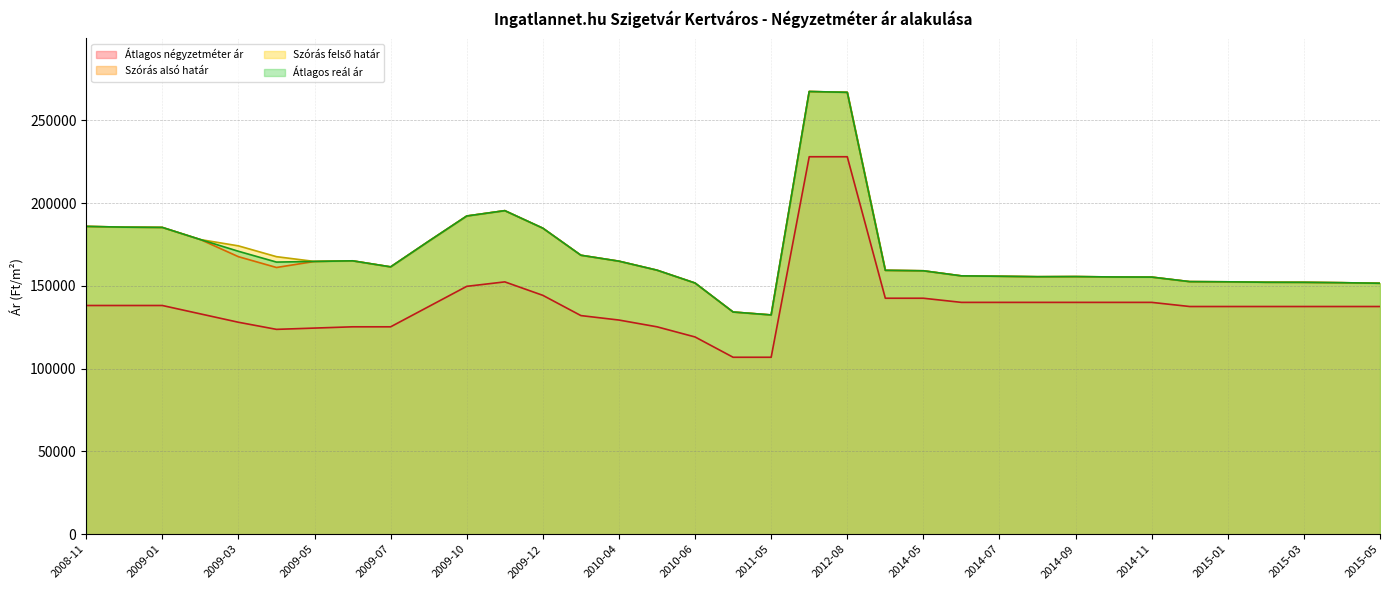

At which category does Szórás felső határ reach its first local valley?

2009-05